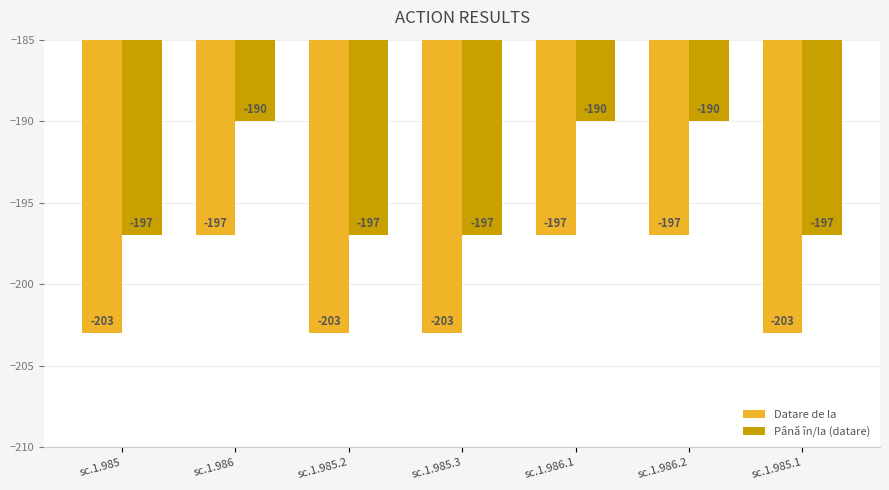

At which label is Datare de la closest to -200?

sc.1.985